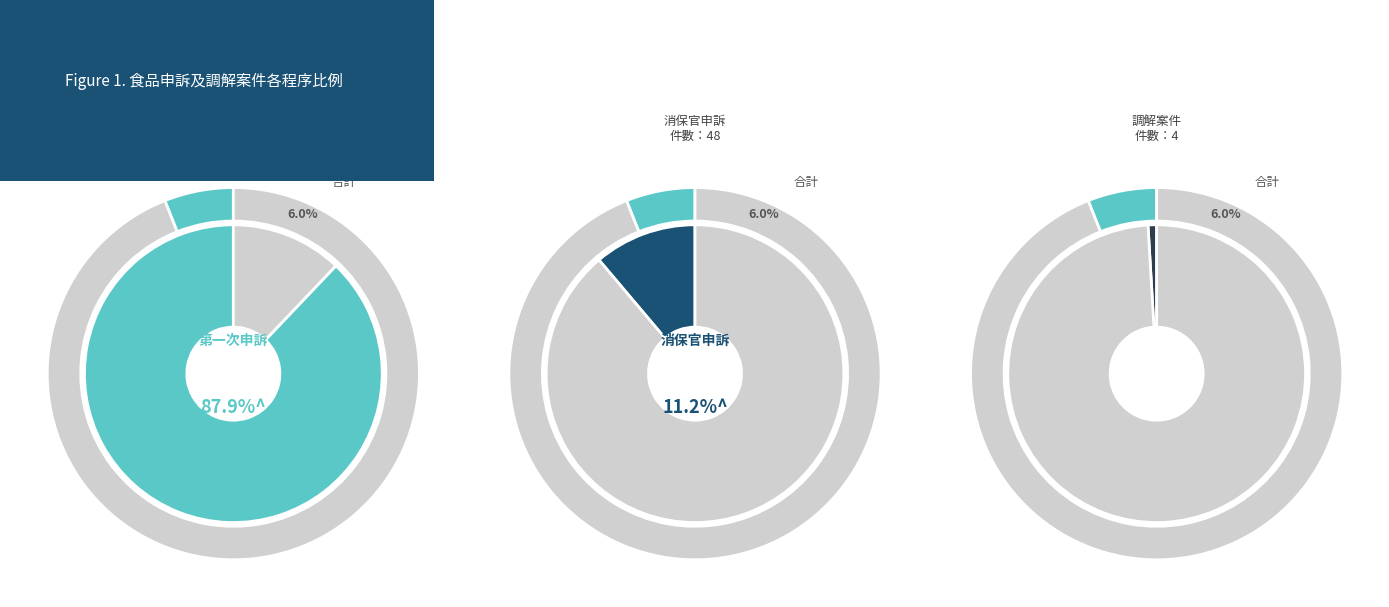

Is it true that 消保官申訴 is 19% of the pie?

False